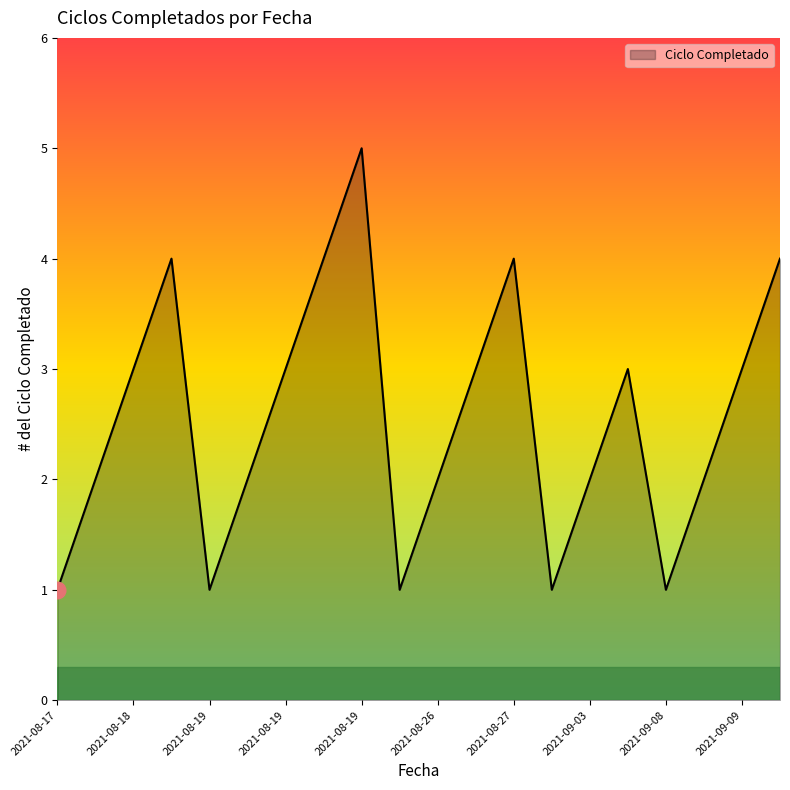

What is the maximum value shown in the chart?

5